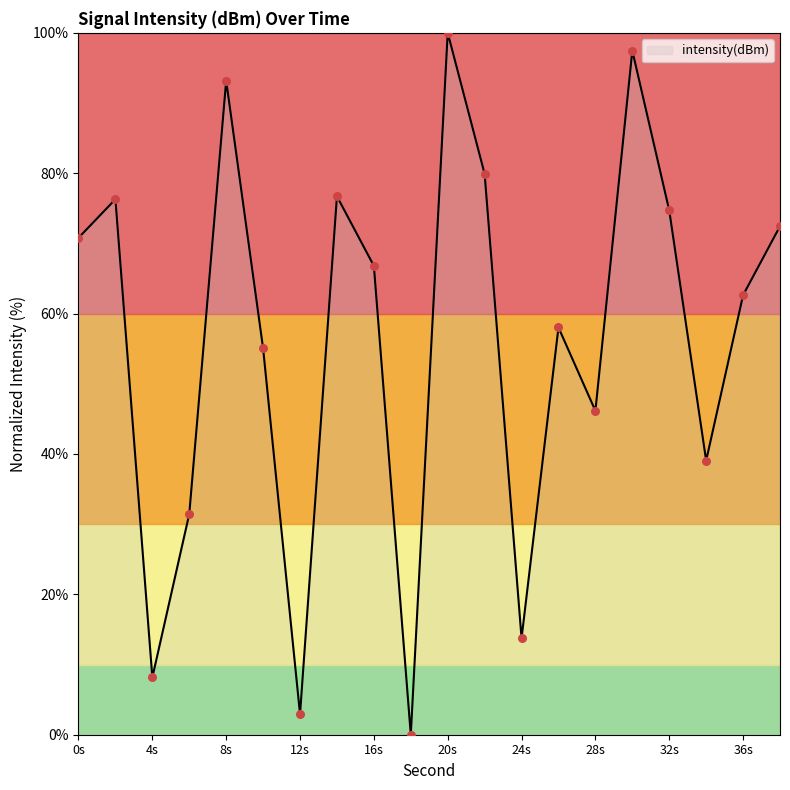

What is the maximum value shown in the chart?

100.0